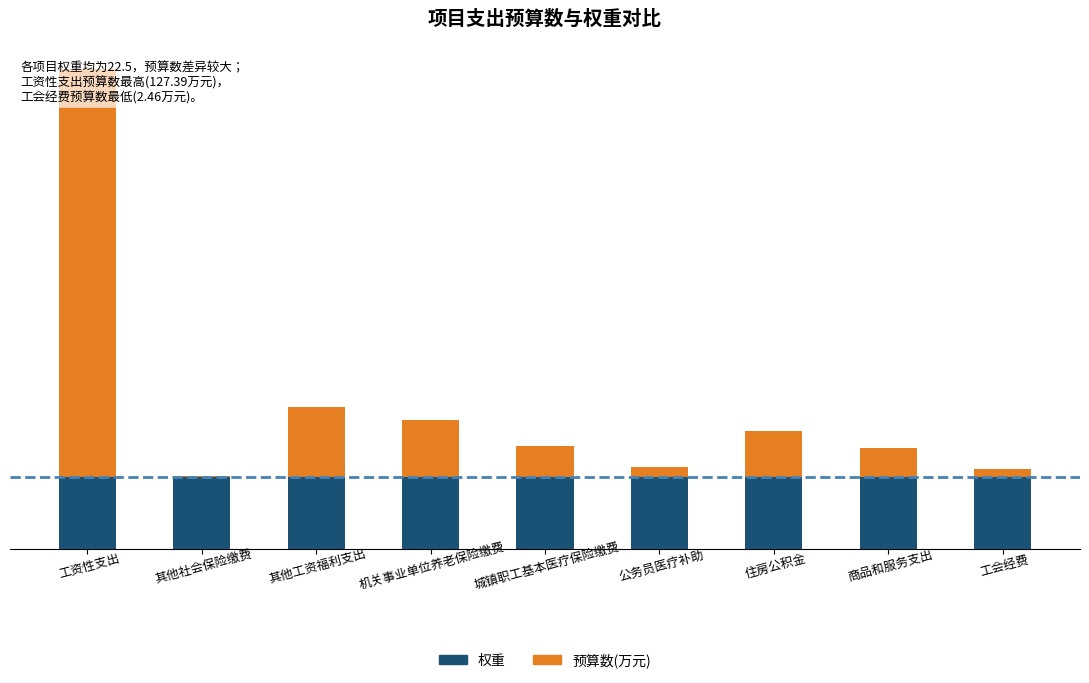

What are all the series names shown in the legend?

权重, 预算数(万元)